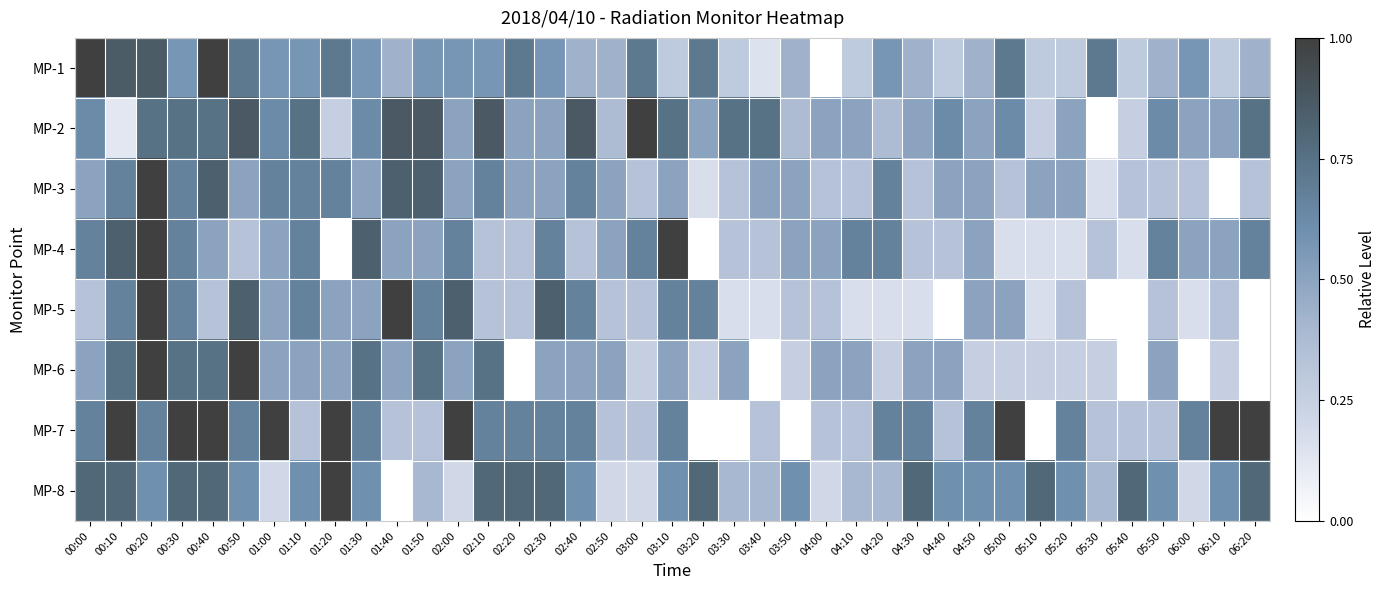

Reading left to right, transcribe all the data shown in this chart.

MP-1: 00:00=1.0	00:10=0.9	00:20=0.9	00:30=0.6	00:40=1.0	00:50=0.7	01:00=0.6	01:10=0.6	01:20=0.7	01:30=0.6	01:40=0.4	01:50=0.6	02:00=0.6	02:10=0.6	02:20=0.7	02:30=0.6	02:40=0.4	02:50=0.4	03:00=0.7	03:10=0.3	03:20=0.7	03:30=0.3	03:40=0.1	03:50=0.4	04:00=0.0	04:10=0.3	04:20=0.6	04:30=0.4	04:40=0.3	04:50=0.4	05:00=0.7	05:10=0.3	05:20=0.3	05:30=0.7	05:40=0.3	05:50=0.4	06:00=0.6	06:10=0.3	06:20=0.4
MP-2: 00:00=0.6	00:10=0.1	00:20=0.8	00:30=0.8	00:40=0.8	00:50=0.9	01:00=0.6	01:10=0.8	01:20=0.2	01:30=0.6	01:40=0.9	01:50=0.9	02:00=0.5	02:10=0.9	02:20=0.5	02:30=0.5	02:40=0.9	02:50=0.4	03:00=1.0	03:10=0.8	03:20=0.5	03:30=0.8	03:40=0.8	03:50=0.4	04:00=0.5	04:10=0.5	04:20=0.4	04:30=0.5	04:40=0.6	04:50=0.5	05:00=0.6	05:10=0.2	05:20=0.5	05:30=0.0	05:40=0.2	05:50=0.6	06:00=0.5	06:10=0.5	06:20=0.8
MP-3: 00:00=0.5	00:10=0.7	00:20=1.0	00:30=0.7	00:40=0.8	00:50=0.5	01:00=0.7	01:10=0.7	01:20=0.7	01:30=0.5	01:40=0.8	01:50=0.8	02:00=0.5	02:10=0.7	02:20=0.5	02:30=0.5	02:40=0.7	02:50=0.5	03:00=0.3	03:10=0.5	03:20=0.2	03:30=0.3	03:40=0.5	03:50=0.5	04:00=0.3	04:10=0.3	04:20=0.7	04:30=0.3	04:40=0.5	04:50=0.5	05:00=0.3	05:10=0.5	05:20=0.5	05:30=0.2	05:40=0.3	05:50=0.3	06:00=0.3	06:10=0.0	06:20=0.3
MP-4: 00:00=0.7	00:10=0.8	00:20=1.0	00:30=0.7	00:40=0.5	00:50=0.3	01:00=0.5	01:10=0.7	01:20=0.0	01:30=0.8	01:40=0.5	01:50=0.5	02:00=0.7	02:10=0.3	02:20=0.3	02:30=0.7	02:40=0.3	02:50=0.5	03:00=0.7	03:10=1.0	03:20=0.0	03:30=0.3	03:40=0.3	03:50=0.5	04:00=0.5	04:10=0.7	04:20=0.7	04:30=0.3	04:40=0.3	04:50=0.5	05:00=0.2	05:10=0.2	05:20=0.2	05:30=0.3	05:40=0.2	05:50=0.7	06:00=0.5	06:10=0.5	06:20=0.7
MP-5: 00:00=0.3	00:10=0.7	00:20=1.0	00:30=0.7	00:40=0.3	00:50=0.8	01:00=0.5	01:10=0.7	01:20=0.5	01:30=0.5	01:40=1.0	01:50=0.7	02:00=0.8	02:10=0.3	02:20=0.3	02:30=0.8	02:40=0.7	02:50=0.3	03:00=0.3	03:10=0.7	03:20=0.7	03:30=0.2	03:40=0.2	03:50=0.3	04:00=0.3	04:10=0.2	04:20=0.2	04:30=0.2	04:40=0.0	04:50=0.5	05:00=0.5	05:10=0.2	05:20=0.3	05:30=0.0	05:40=0.0	05:50=0.3	06:00=0.2	06:10=0.3	06:20=0.0
MP-6: 00:00=0.5	00:10=0.8	00:20=1.0	00:30=0.8	00:40=0.8	00:50=1.0	01:00=0.5	01:10=0.5	01:20=0.5	01:30=0.8	01:40=0.5	01:50=0.8	02:00=0.5	02:10=0.8	02:20=0.0	02:30=0.5	02:40=0.5	02:50=0.5	03:00=0.2	03:10=0.5	03:20=0.2	03:30=0.5	03:40=0.0	03:50=0.2	04:00=0.5	04:10=0.5	04:20=0.2	04:30=0.5	04:40=0.5	04:50=0.2	05:00=0.2	05:10=0.2	05:20=0.2	05:30=0.2	05:40=0.0	05:50=0.5	06:00=0.0	06:10=0.2	06:20=0.0
MP-7: 00:00=0.7	00:10=1.0	00:20=0.7	00:30=1.0	00:40=1.0	00:50=0.7	01:00=1.0	01:10=0.3	01:20=1.0	01:30=0.7	01:40=0.3	01:50=0.3	02:00=1.0	02:10=0.7	02:20=0.7	02:30=0.7	02:40=0.7	02:50=0.3	03:00=0.3	03:10=0.7	03:20=0.0	03:30=0.0	03:40=0.3	03:50=0.0	04:00=0.3	04:10=0.3	04:20=0.7	04:30=0.7	04:40=0.3	04:50=0.7	05:00=1.0	05:10=0.0	05:20=0.7	05:30=0.3	05:40=0.3	05:50=0.3	06:00=0.7	06:10=1.0	06:20=1.0
MP-8: 00:00=0.8	00:10=0.8	00:20=0.6	00:30=0.8	00:40=0.8	00:50=0.6	01:00=0.2	01:10=0.6	01:20=1.0	01:30=0.6	01:40=0.0	01:50=0.4	02:00=0.2	02:10=0.8	02:20=0.8	02:30=0.8	02:40=0.6	02:50=0.2	03:00=0.2	03:10=0.6	03:20=0.8	03:30=0.4	03:40=0.4	03:50=0.6	04:00=0.2	04:10=0.4	04:20=0.4	04:30=0.8	04:40=0.6	04:50=0.6	05:00=0.6	05:10=0.8	05:20=0.6	05:30=0.4	05:40=0.8	05:50=0.6	06:00=0.2	06:10=0.6	06:20=0.8